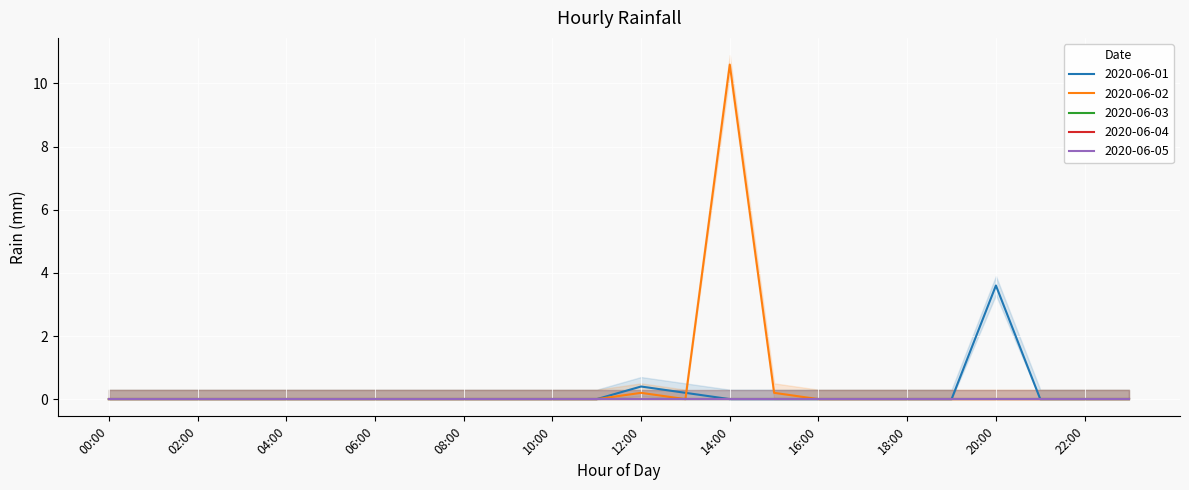

True or false: 2020-06-01 has a value of -1.5 at 01:00.

False